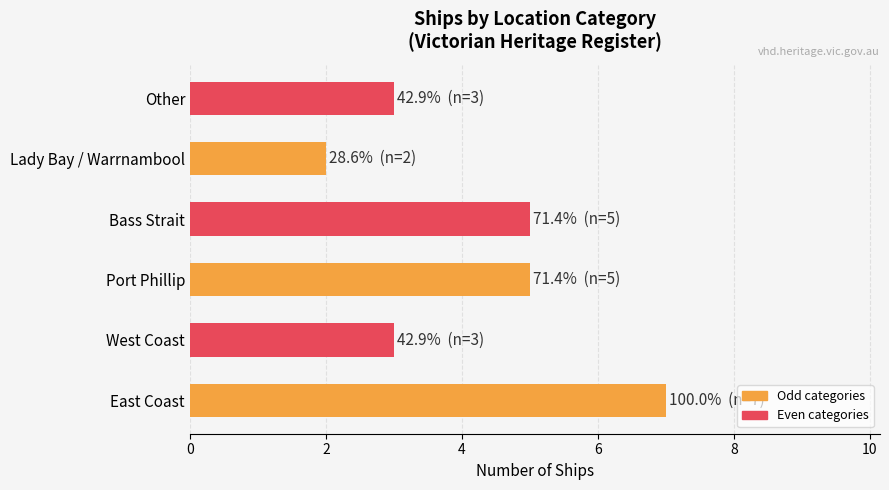

The chart shows a value of 5 at Other. True or false?

False